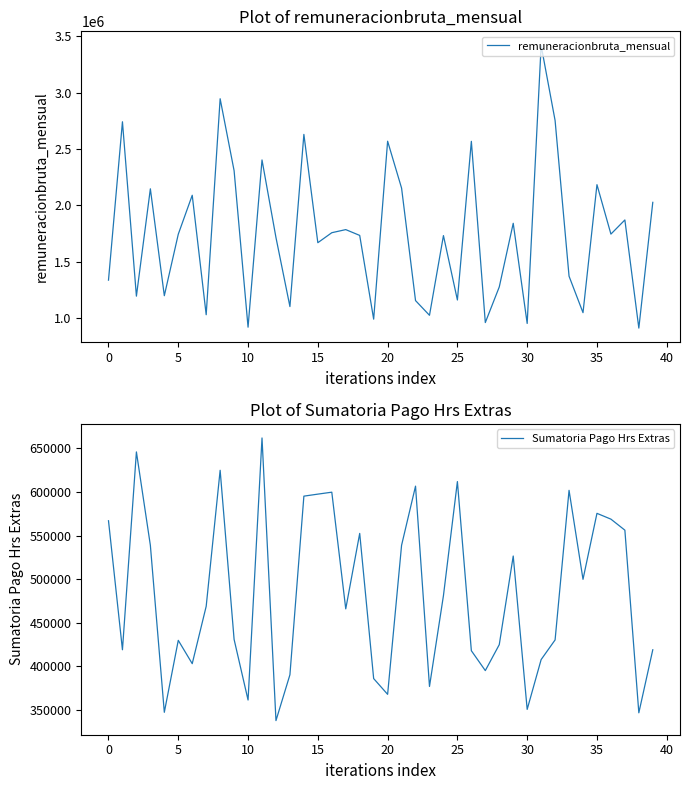

What is the sum of all remuneracionbruta_mensual values?

70198210